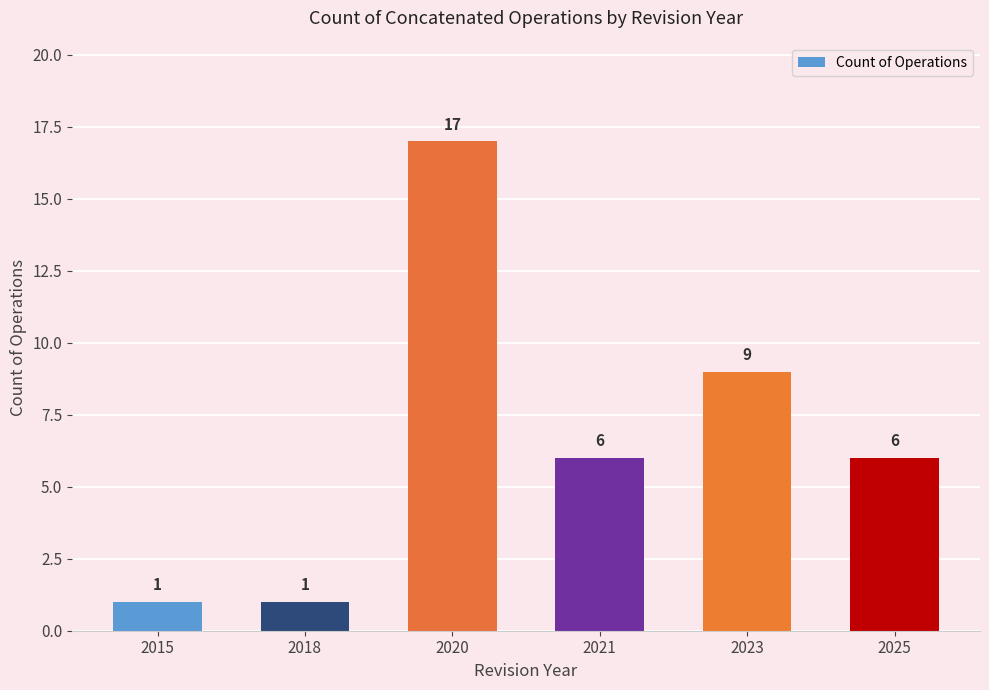

How many values are below 6?

2